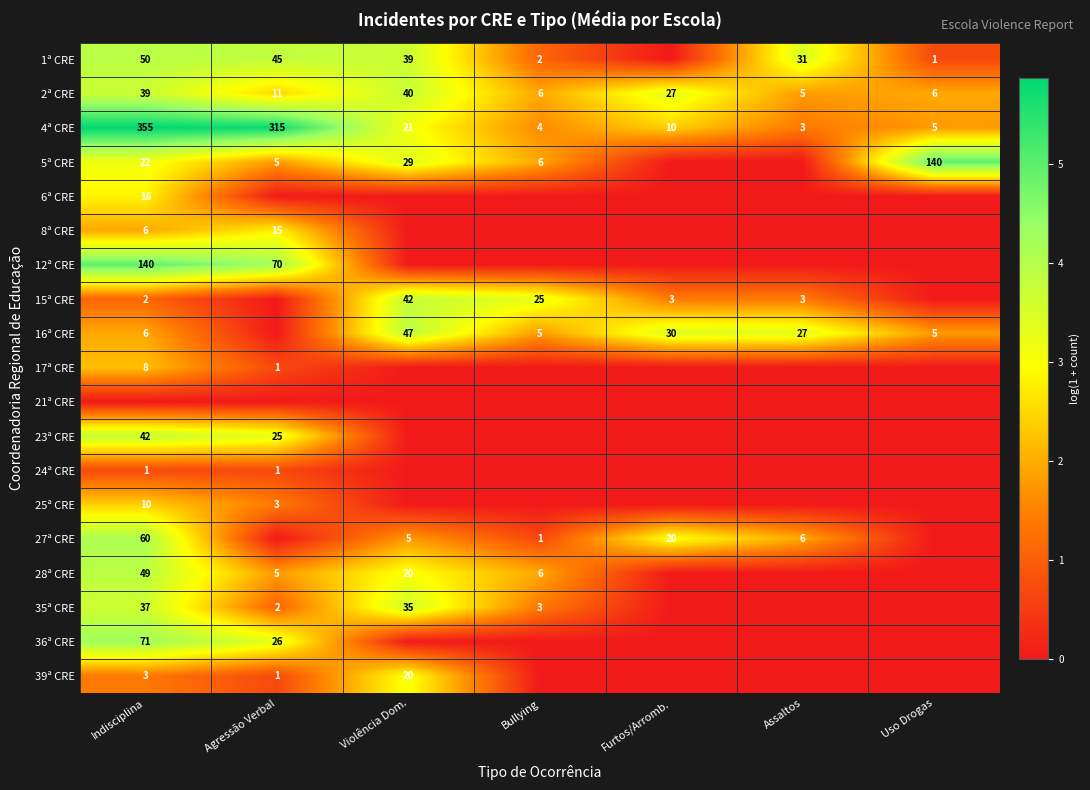

The 1ª CRE series shows 60 at Violência Dom.. True or false?

False